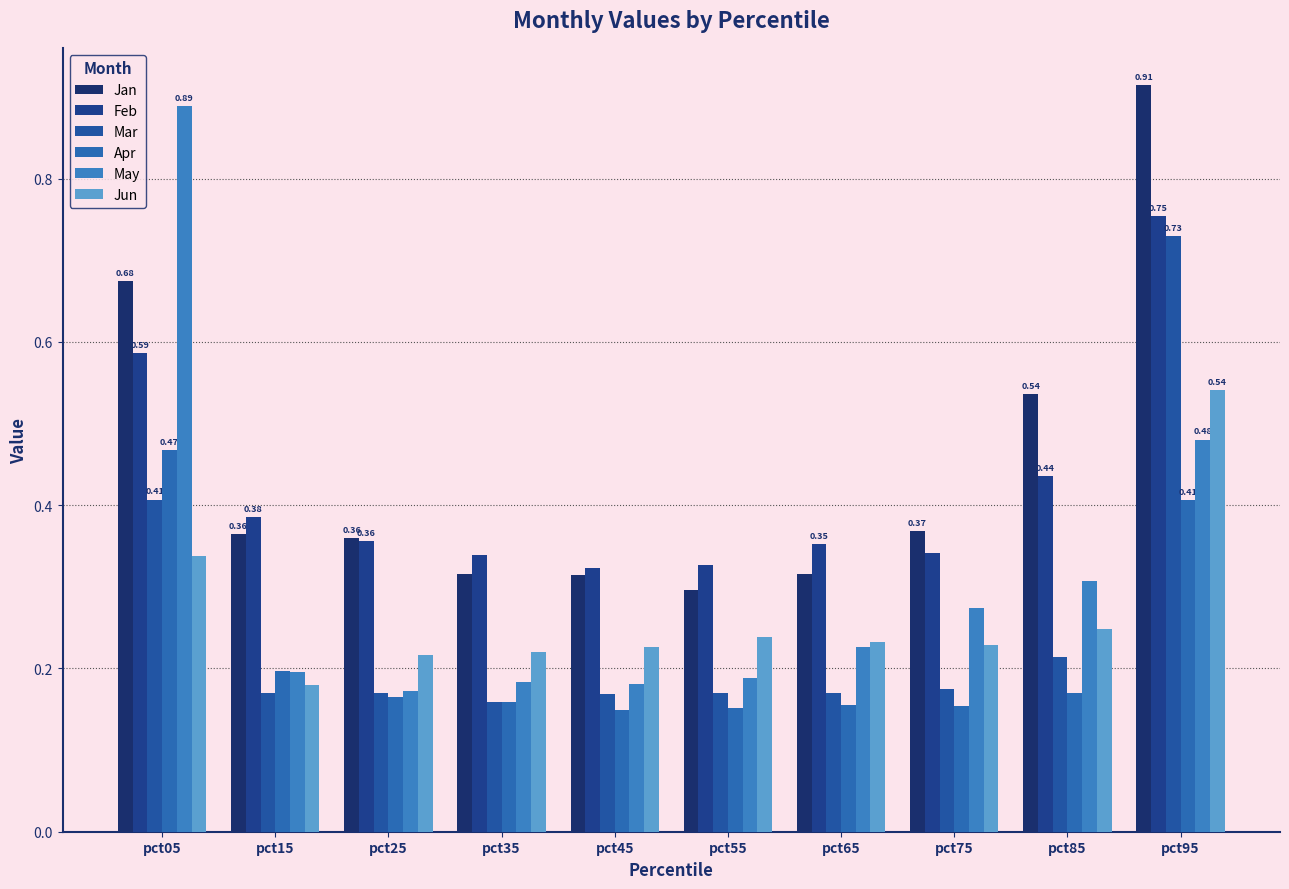

What value does the May series have at pct05?

0.9